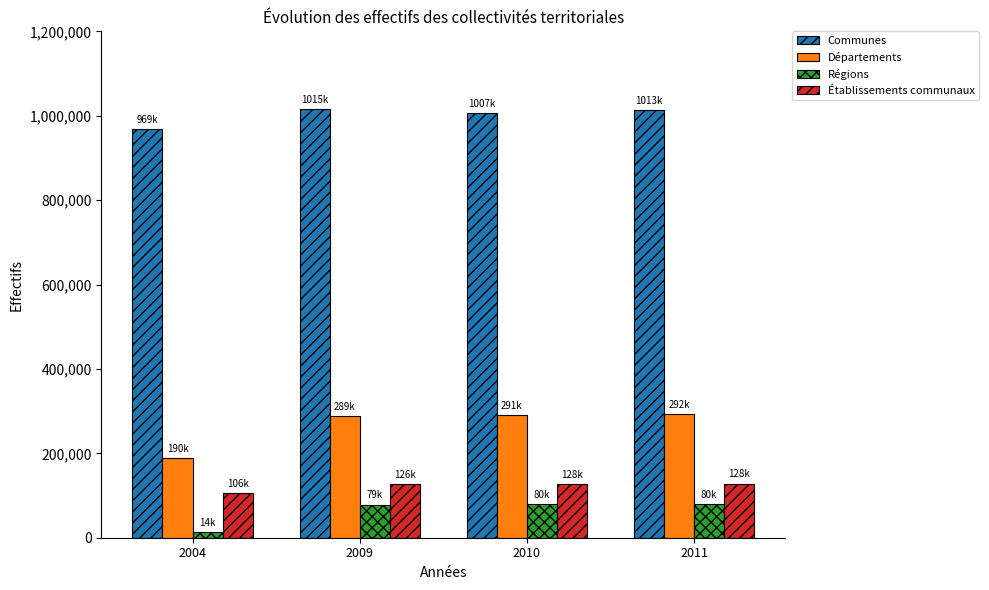

What are all the series names shown in the legend?

Communes, Départements, Régions, Établissements communaux